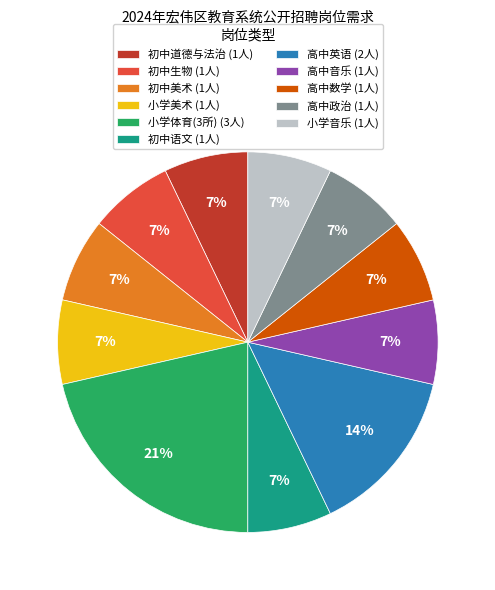

How many slices are in this pie chart?

11